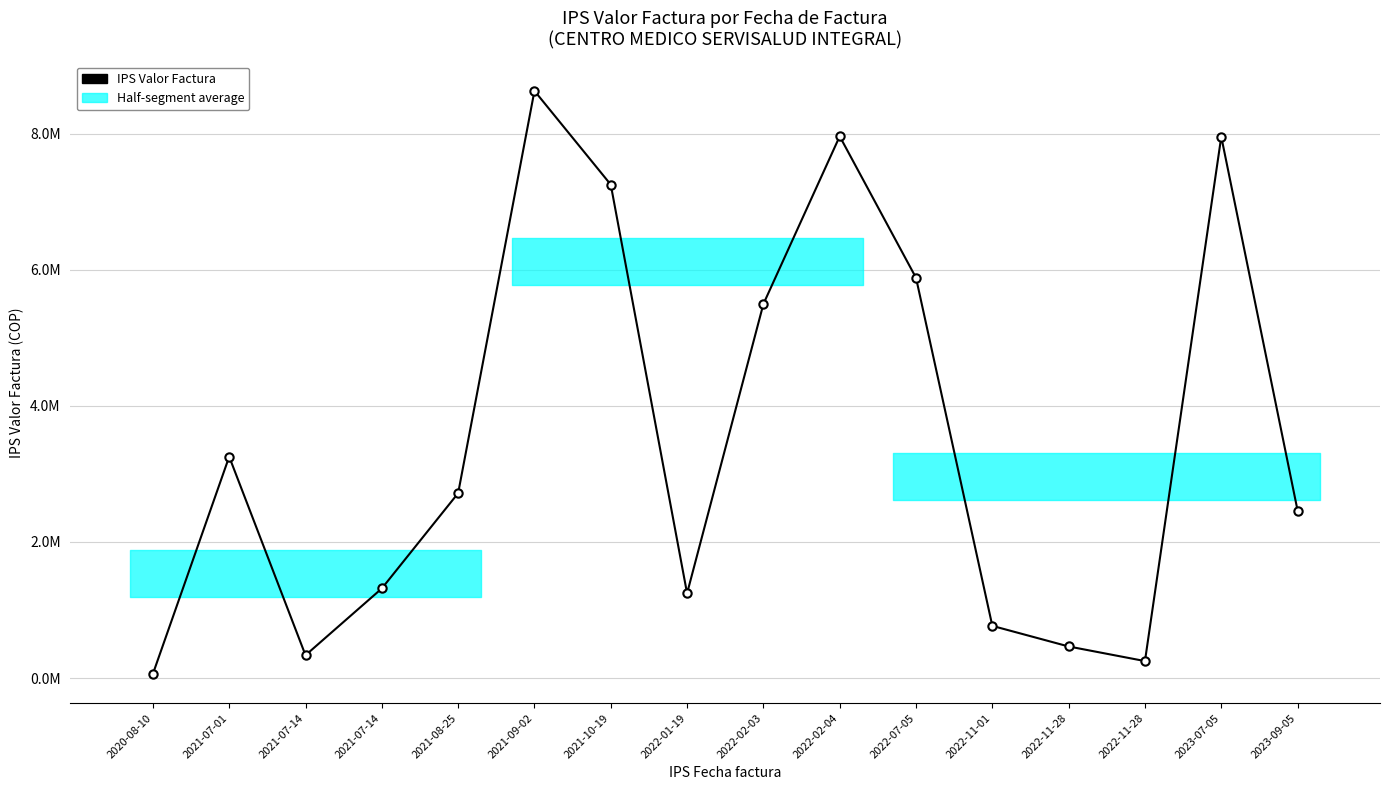

Between 2023-07-05 and 2022-11-28, which is larger?

2023-07-05